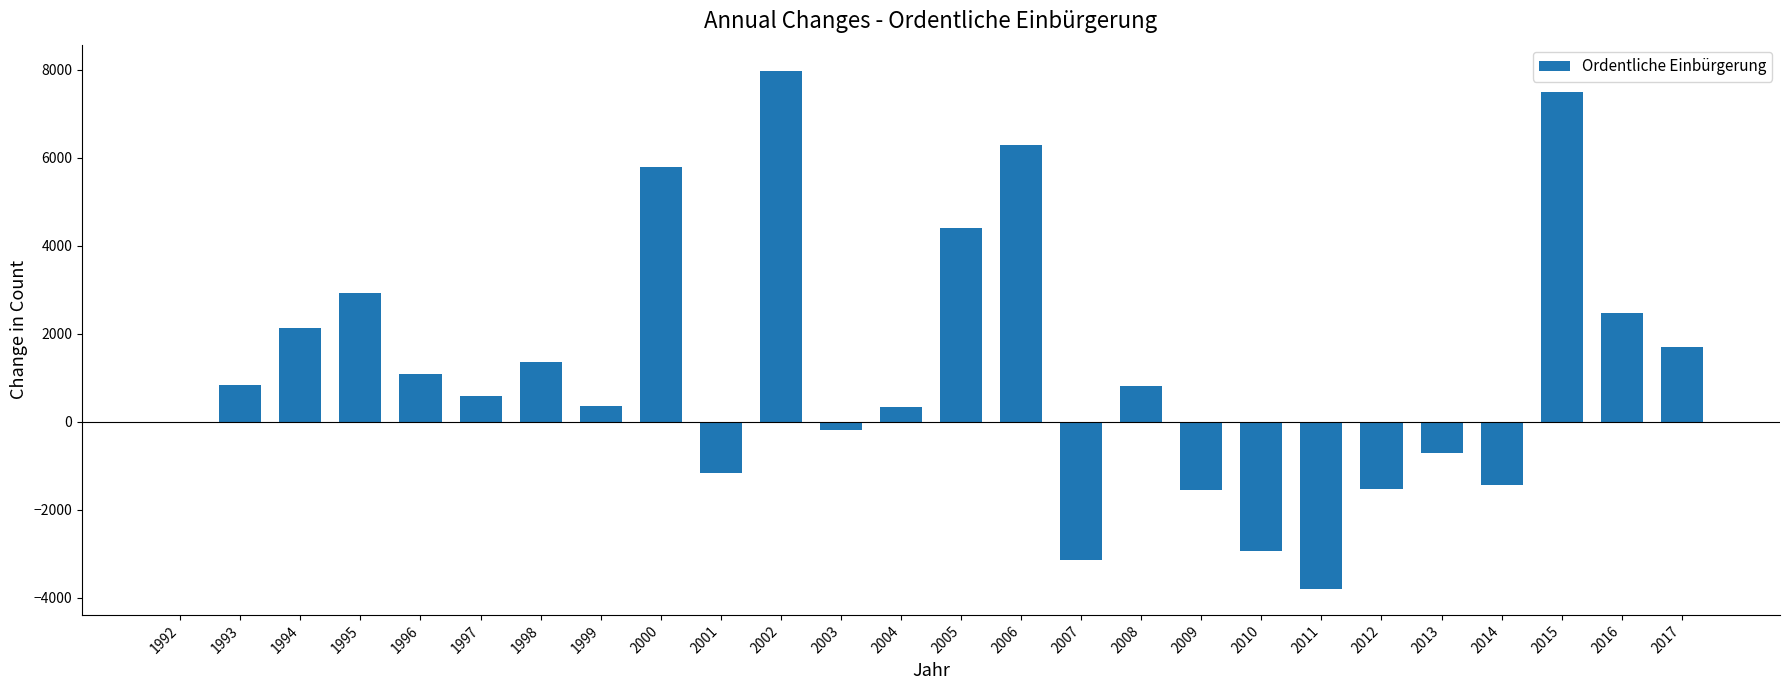

Read the value at 2007.

-3152